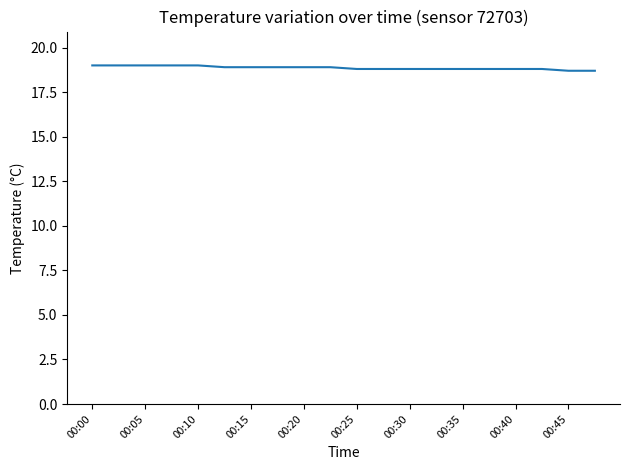

What is the smallest value displayed?

18.7